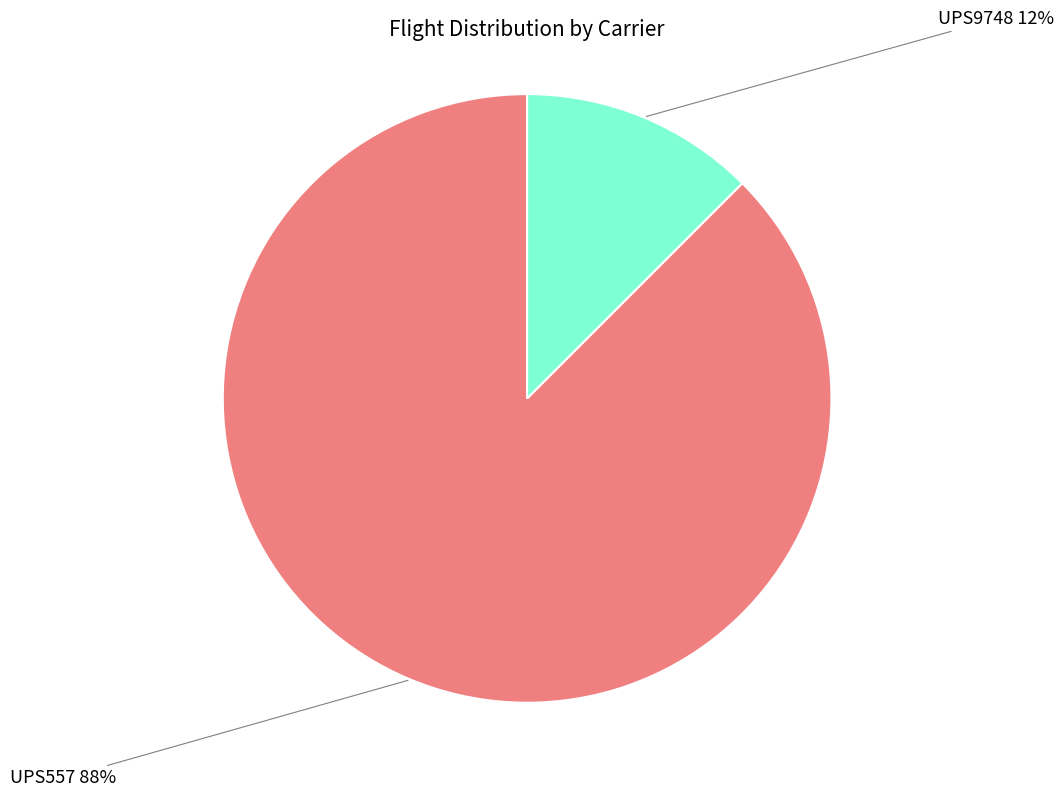

Rank the categories by value from highest to lowest.

UPS557, UPS9748